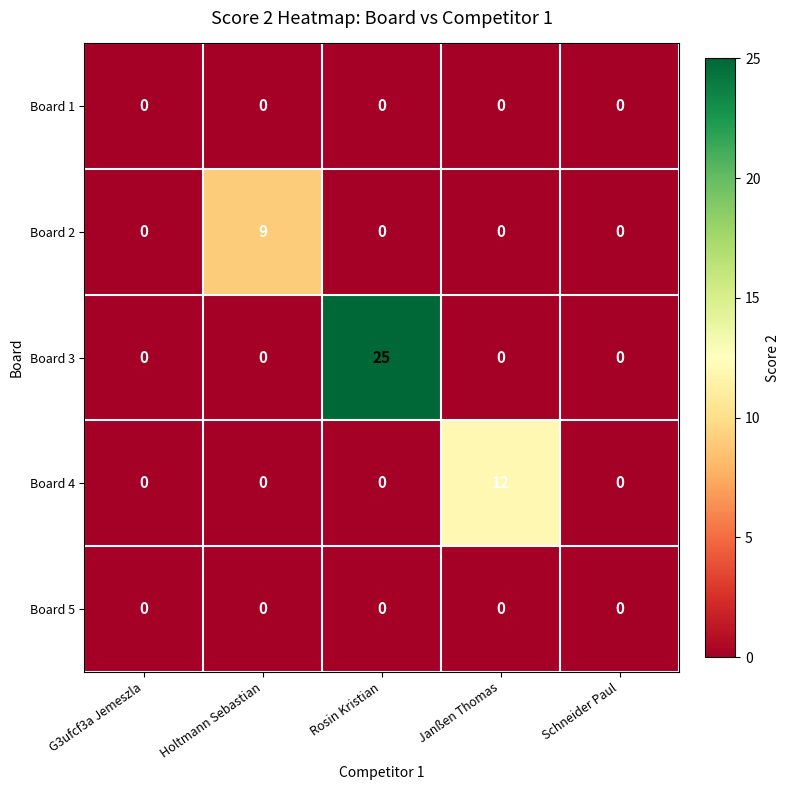

Is it true that Board 3 equals -8 at Holtmann Sebastian?

False